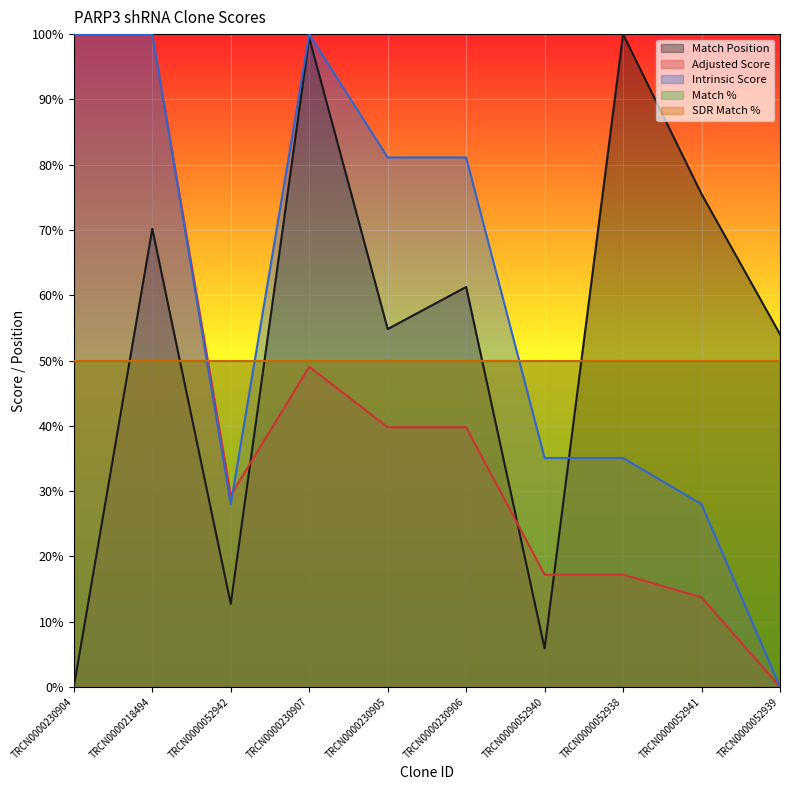

True or false: Match Position has a value of 3.7 at TRCN0000052940.

False